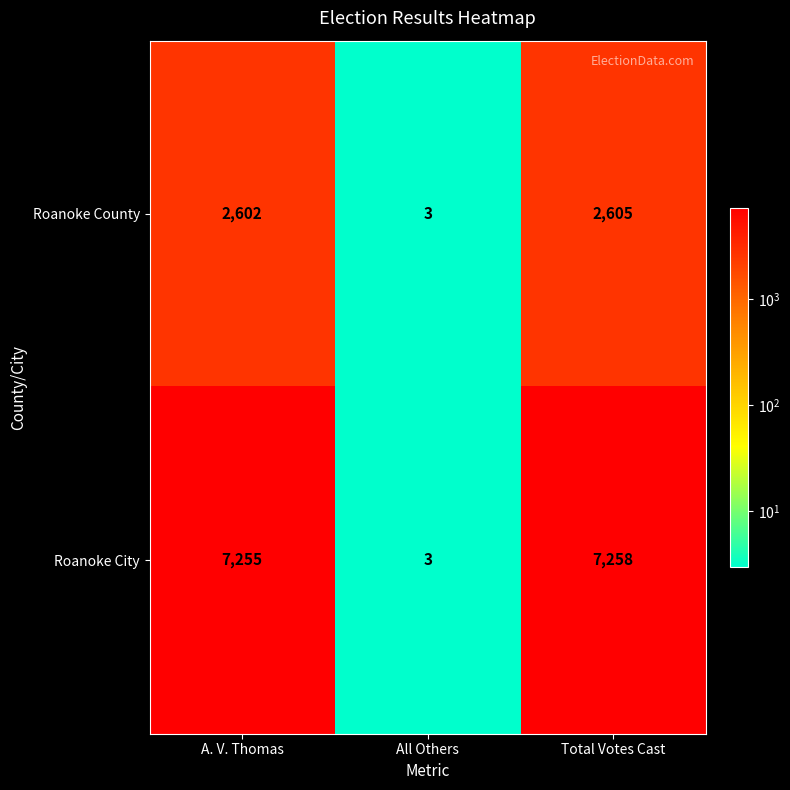

Rank the series by their average value, from highest to lowest.

Roanoke City, Roanoke County